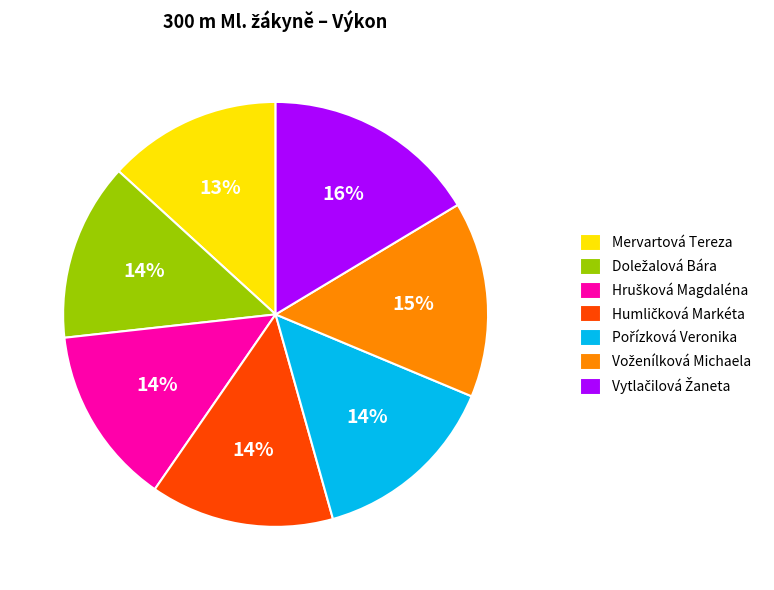

To the nearest percent, what is the difference between the largest and smallest slice percentages?

3%